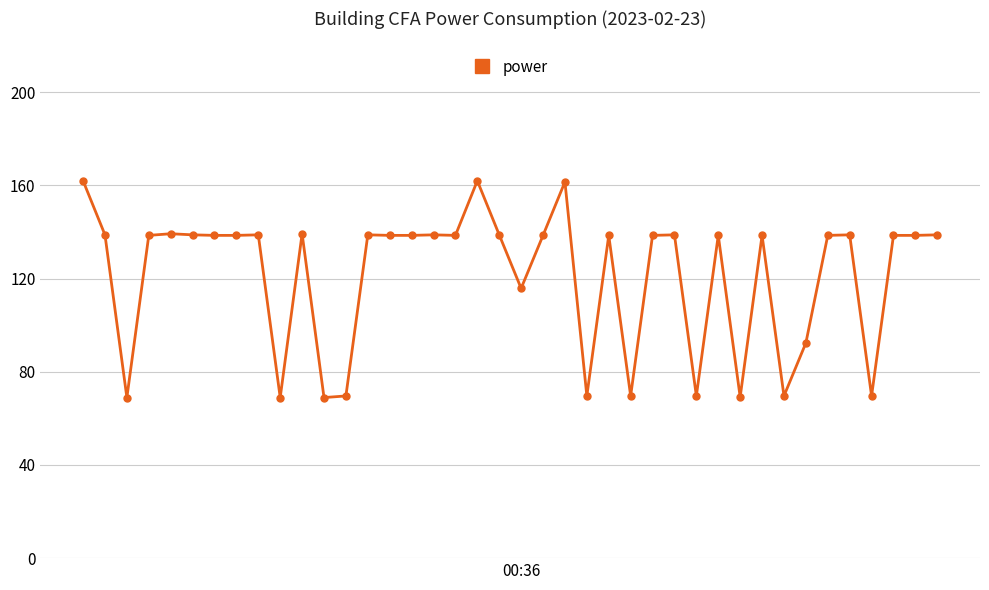

What is the minimum value shown in the chart?

68.9